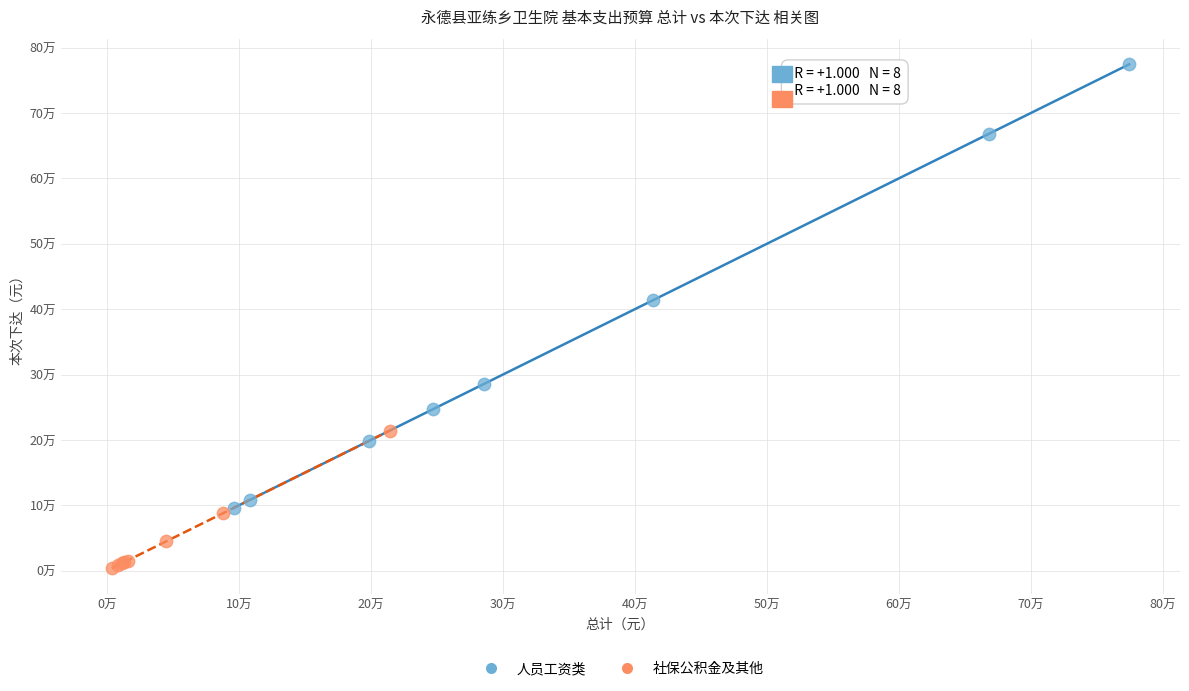

What are all the series names shown in the legend?

人员工资类, 社保公积金及其他